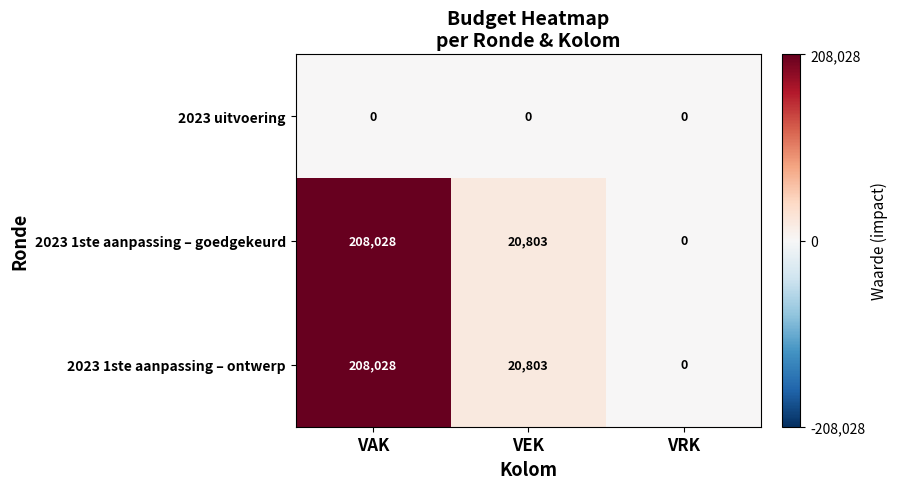

At which category is the sum across all series the highest?

VAK